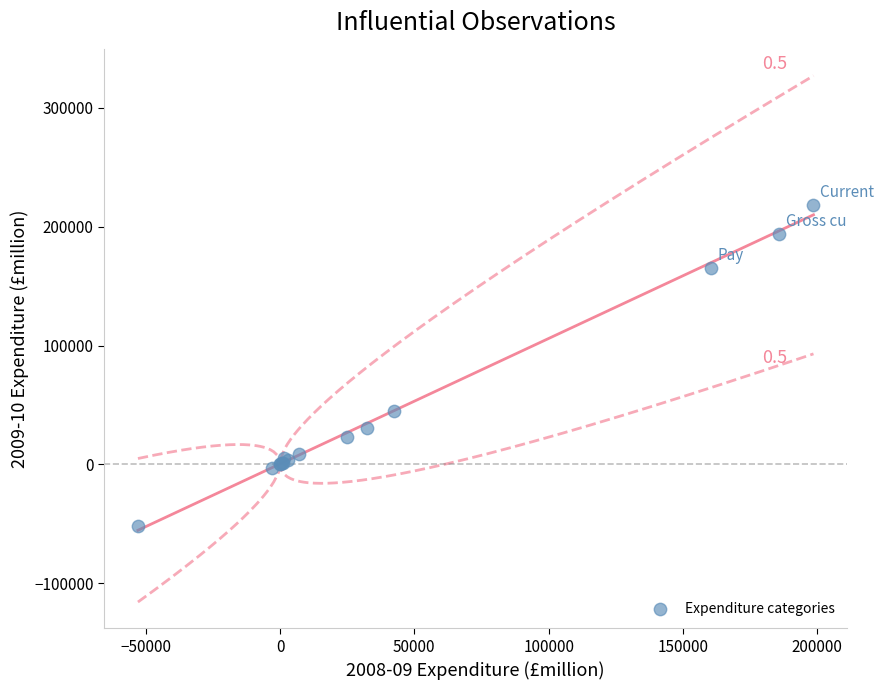

What Y value in the scatter plot is closest to 83093?

45113